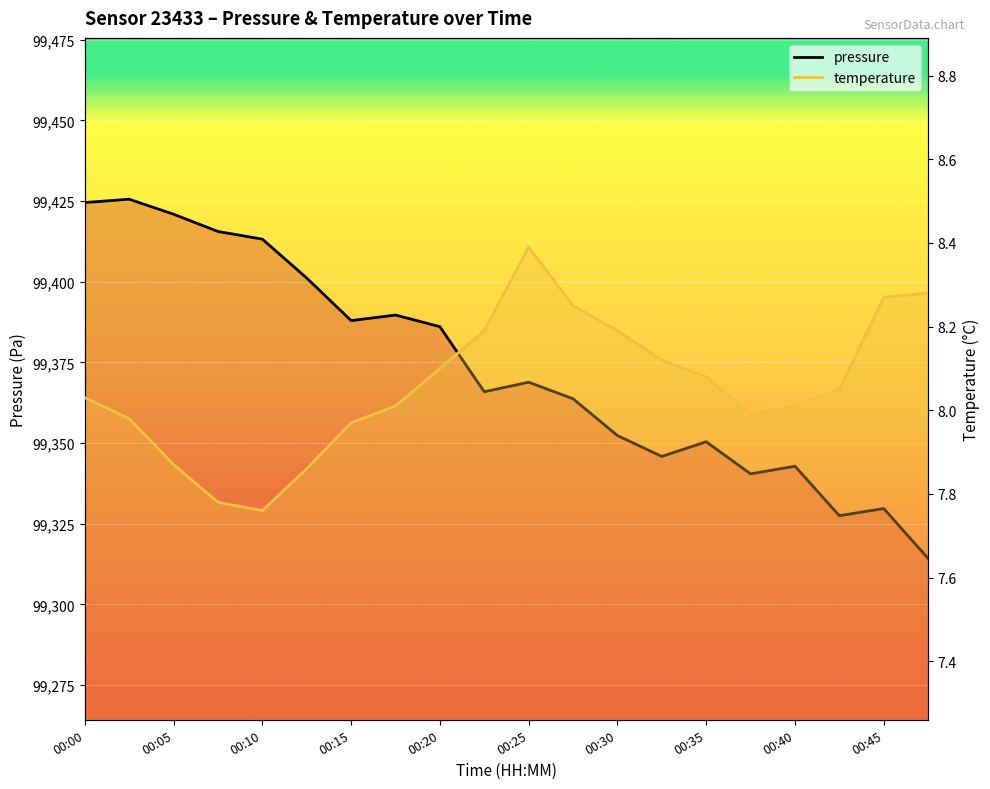

List the series in order of their overall mean, lowest first.

temperature, pressure